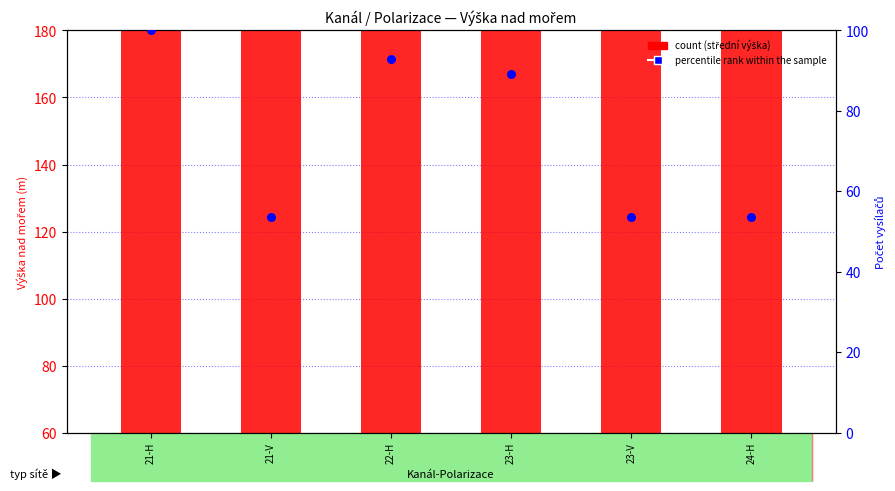

What are all the series names shown in the legend?

count, percentile rank within the sample